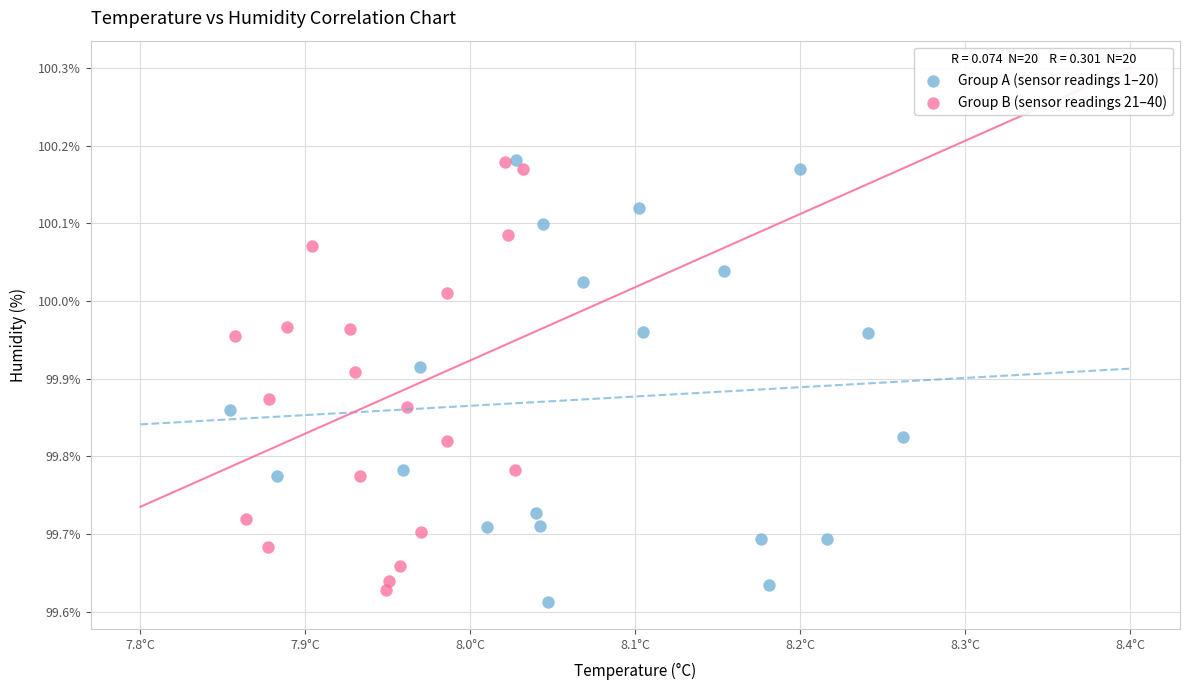

What are all the series names shown in the legend?

Group A (sensor readings 1–20), Group B (sensor readings 21–40)